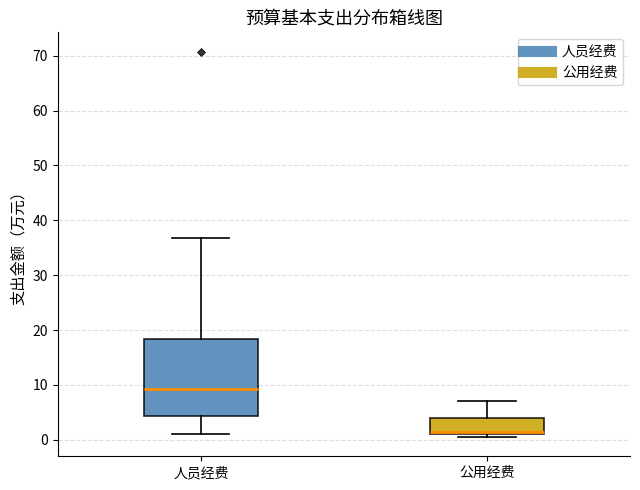

Reading left to right, transcribe this box plot: for each box, give where its median line is, the range the box spans, and where its two whiskers end, as read against the y-axis. The values are not printed on the chart, so give them approximately, as read against the axis.

人员经费: median 9, box 4 to 18, whiskers 1 to 37
公用经费: median 2, box 1 to 4, whiskers 1 (just below the box's lower edge) to 7